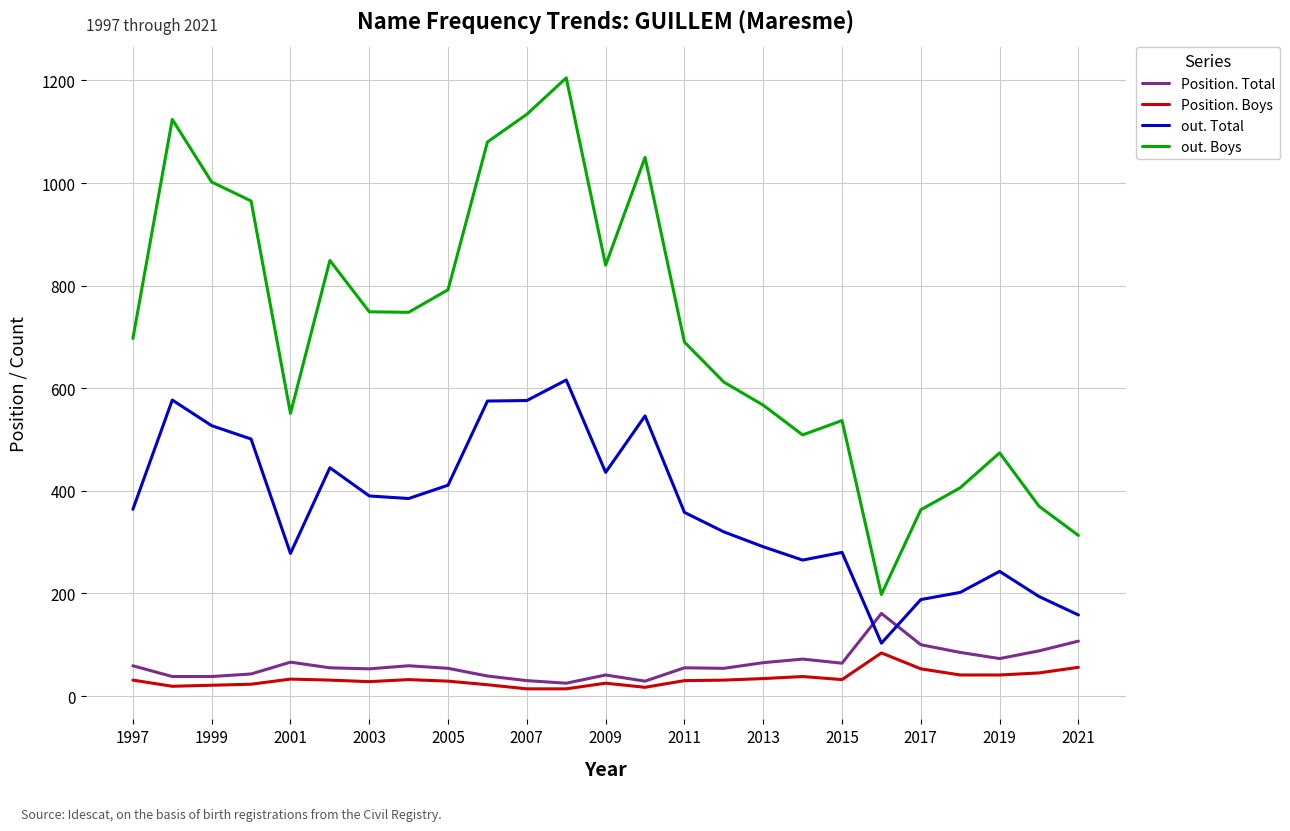

List the series in order of their peak value, highest first.

out. Boys, out. Total, Position. Total, Position. Boys